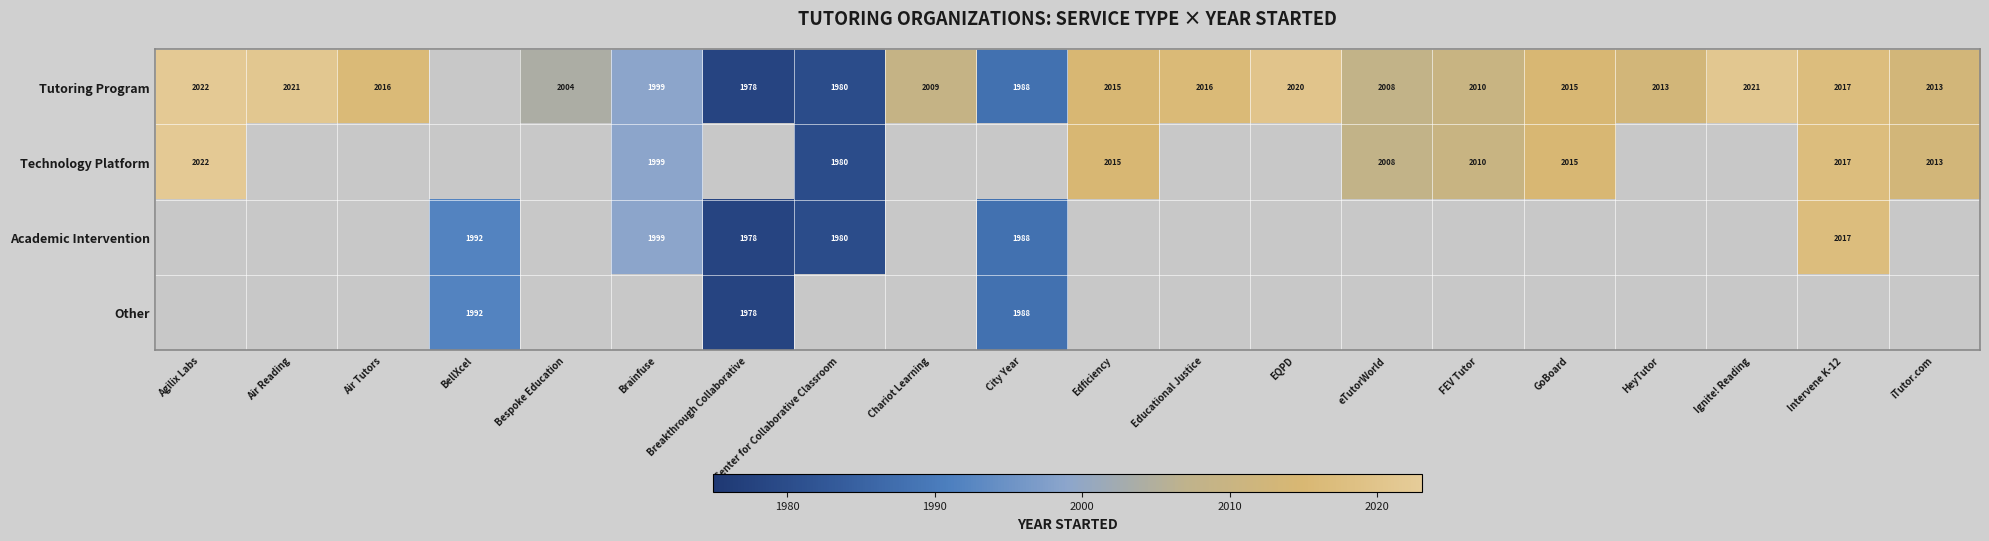

Is it true that Other equals 2688 at City Year?

False